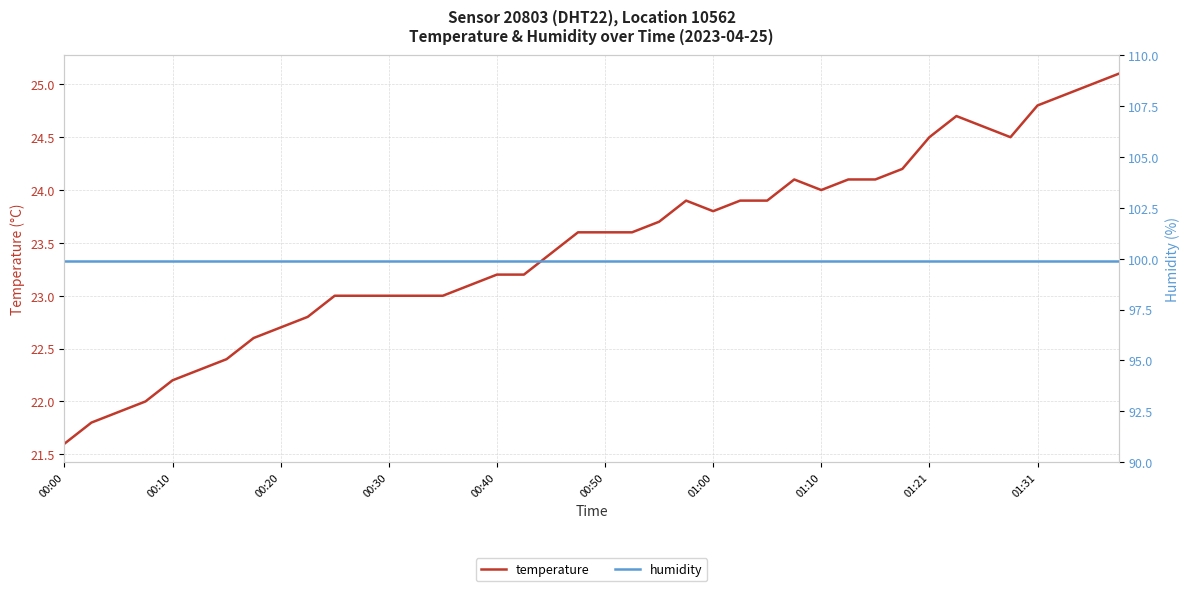

Between 01:31 and 01:10, which is larger?

01:31